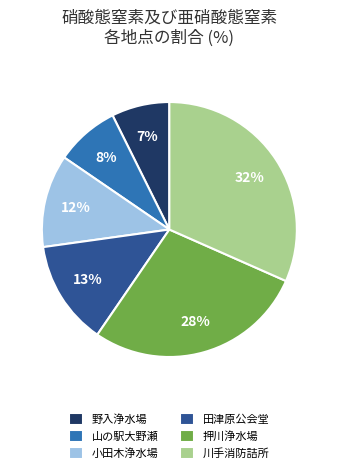

Rank the categories by value from highest to lowest.

川手消防詰所, 押川浄水場, 田津原公会堂, 小田木浄水場, 山の駅大野瀬, 野入浄水場